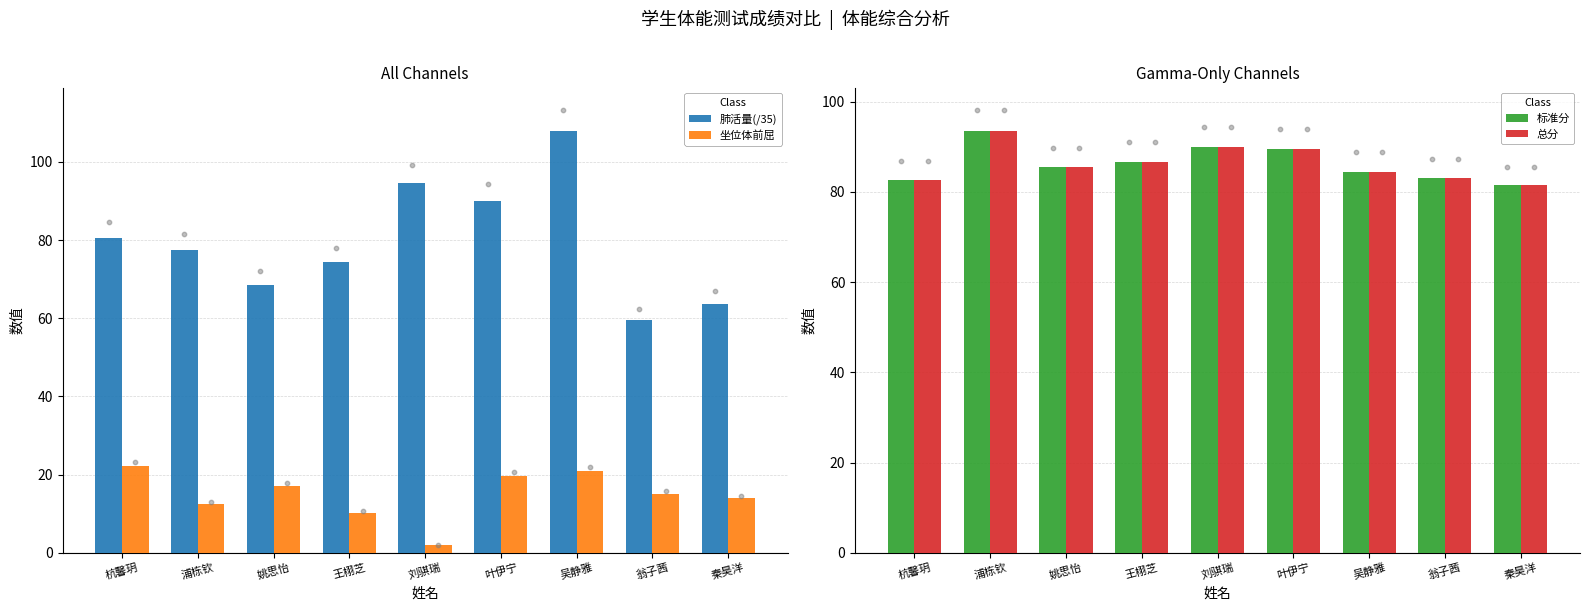

What are all the series names shown in the legend?

肺活量(/35), 坐位体前屈, 标准分, 总分